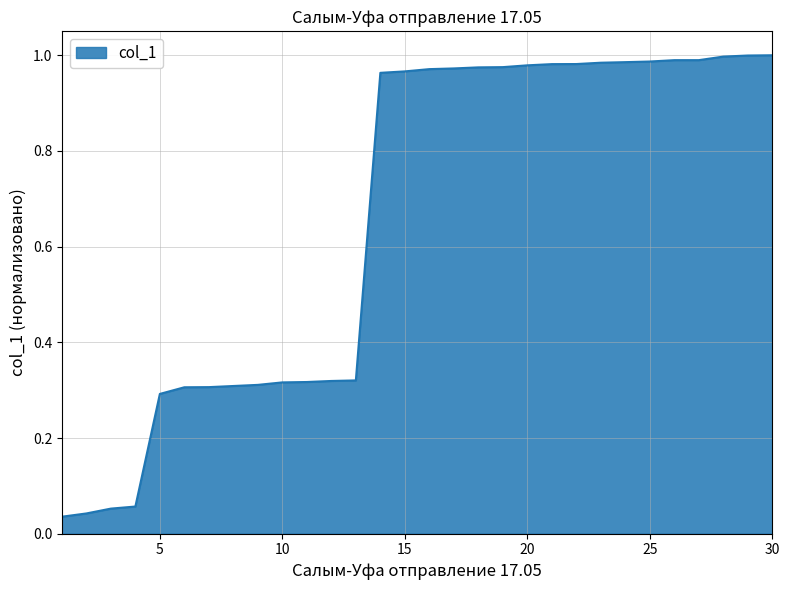

How many lines are shown in the chart?

1